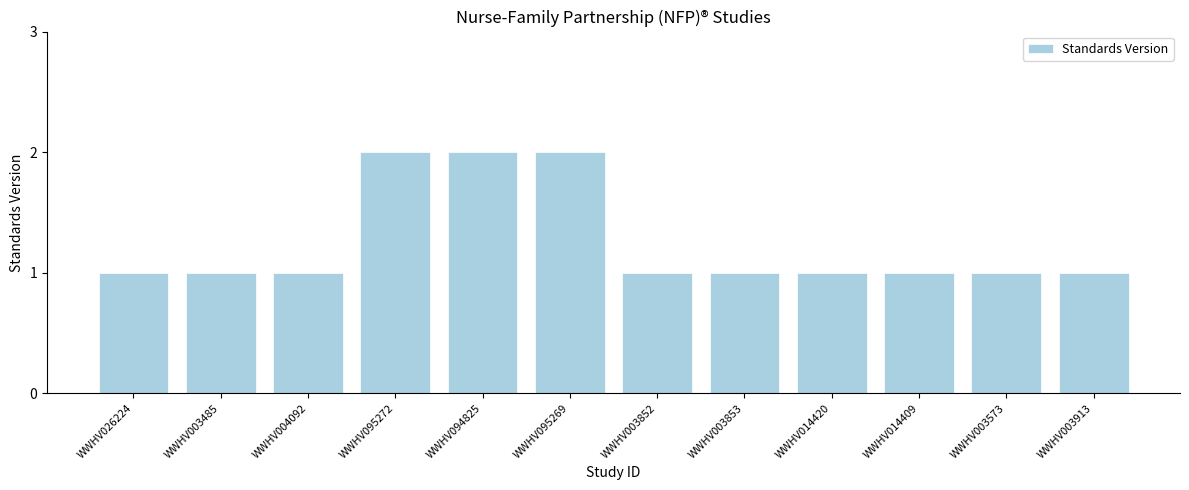

What is the sum of the values at WWHV003913 and WWHV003852?

2